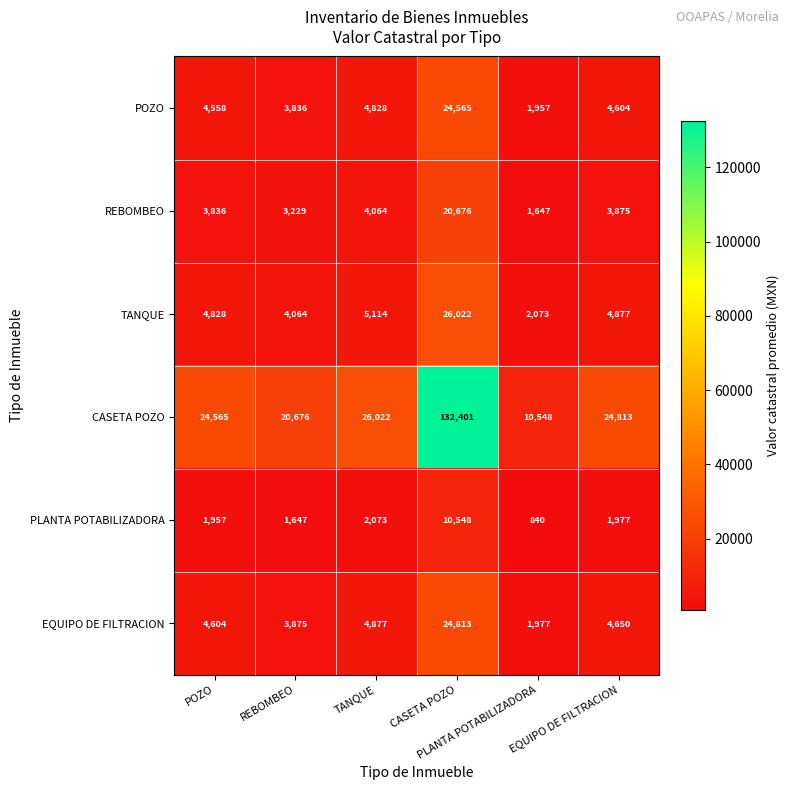

Which series has the largest total across all categories?

CASETA POZO